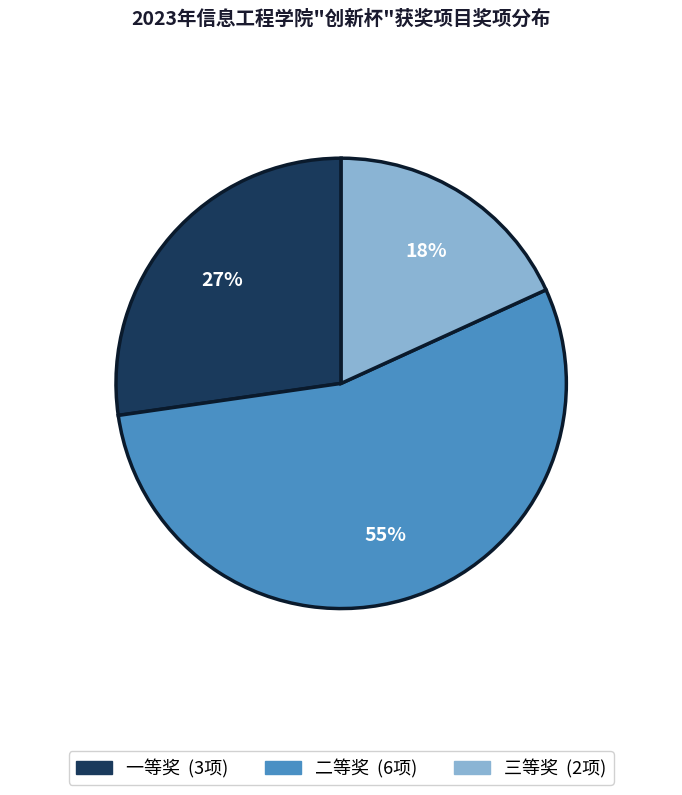

To the nearest percent, what is the average slice percentage?

33%